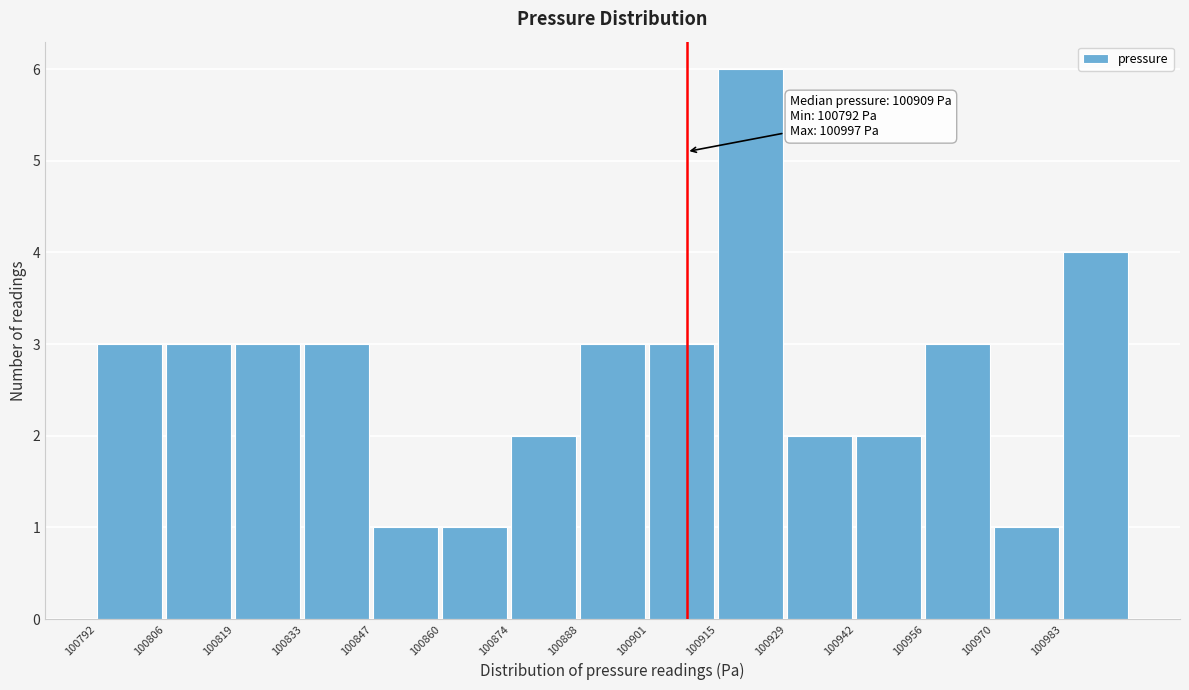

Over which range of the x-axis is the bar tallest?

100914 to 100928